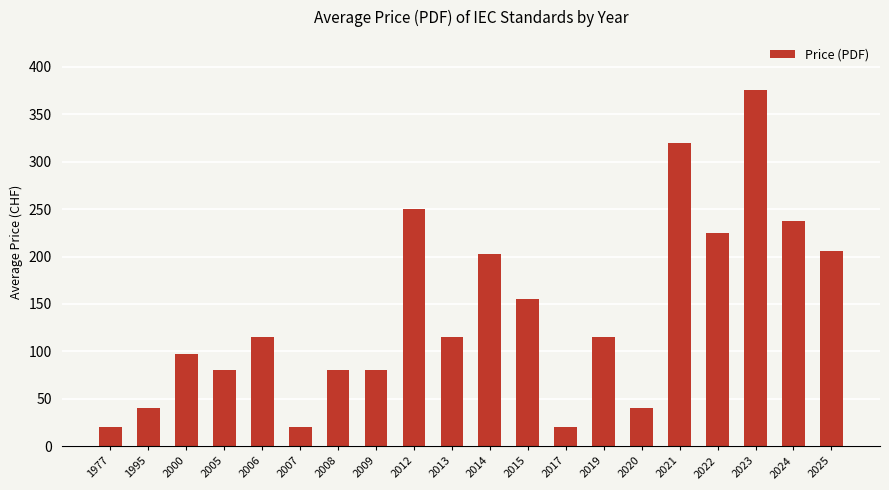

What is the difference between the second highest and second lowest values?

300.0